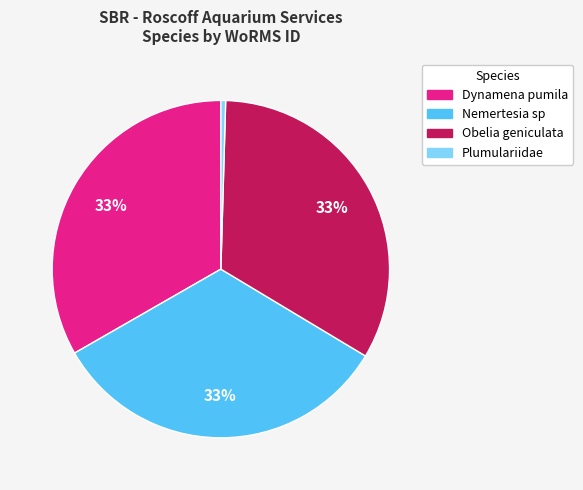

Do Obelia geniculata and Plumulariidae together represent more than half of the pie?

No